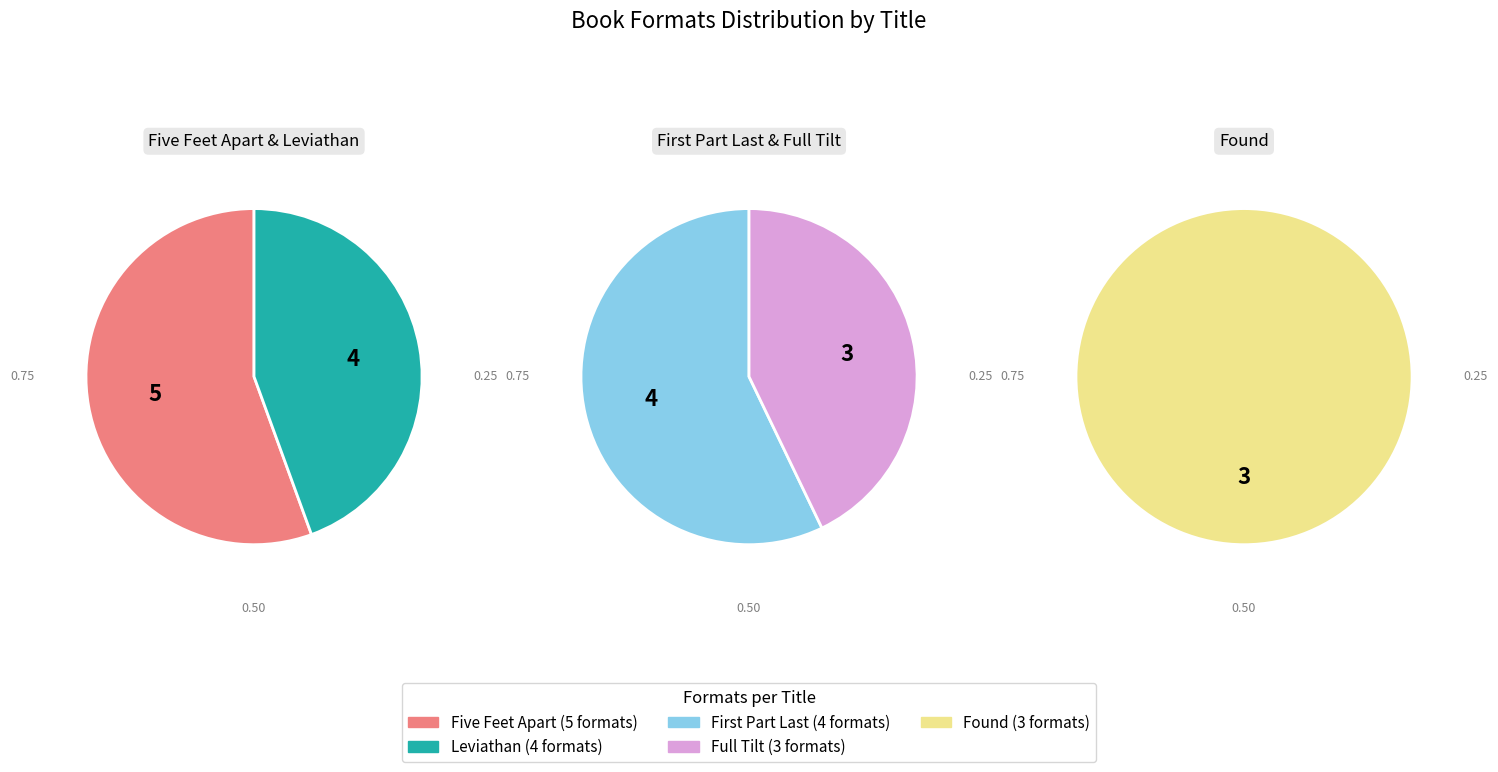

To the nearest percent, what is the difference between the 0 and 1 slice percentages?

5%